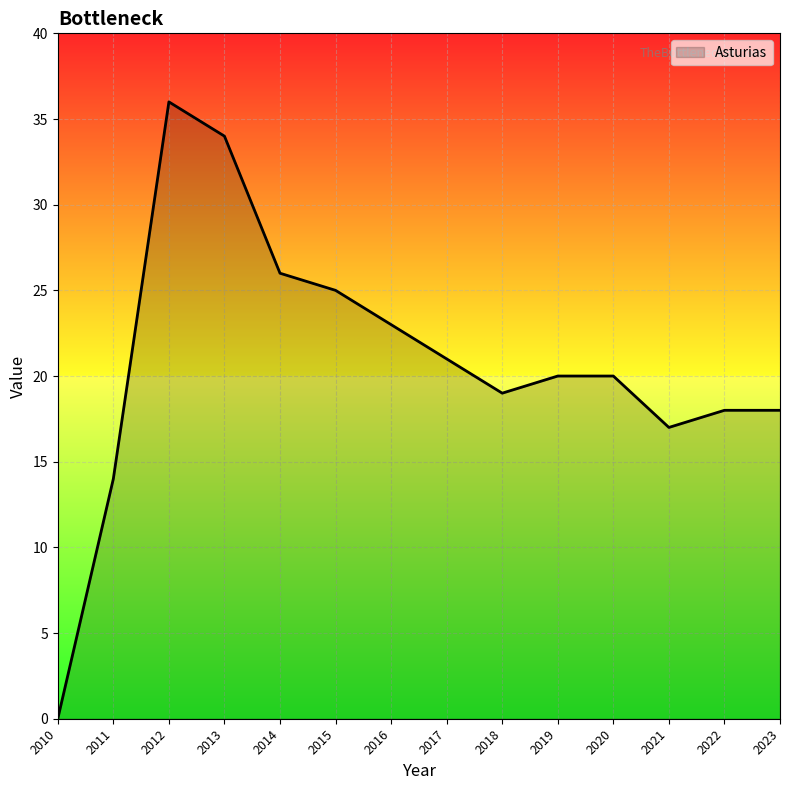

What is the difference between the maximum and minimum values?

36